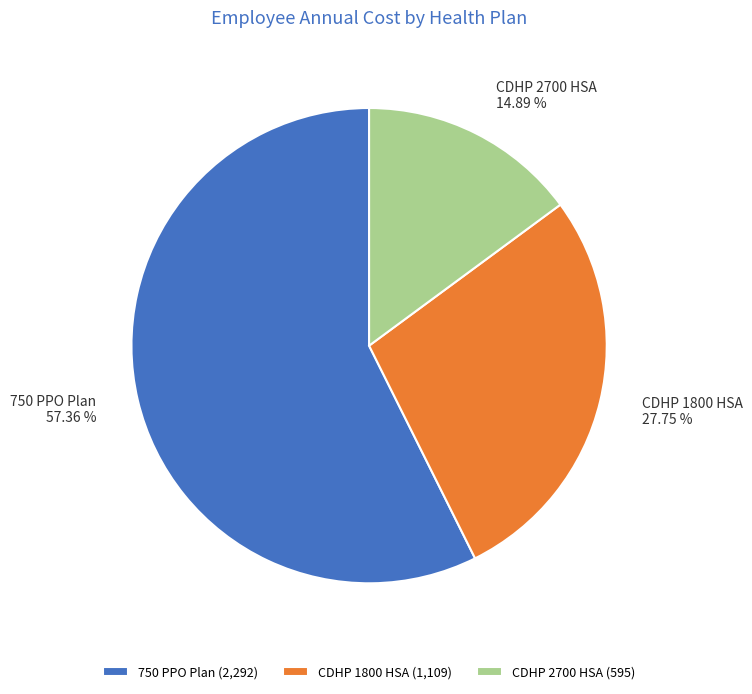

Is there a majority slice in this chart?

Yes